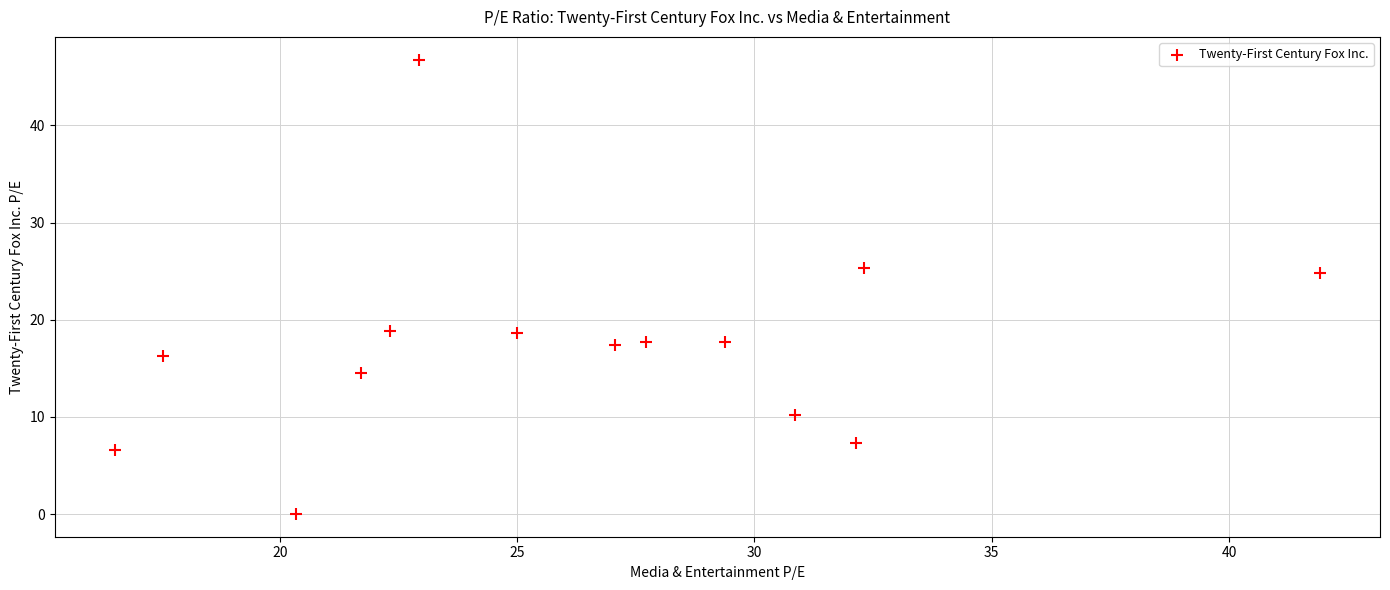

What is the range of Y values (max minus min)?

46.8